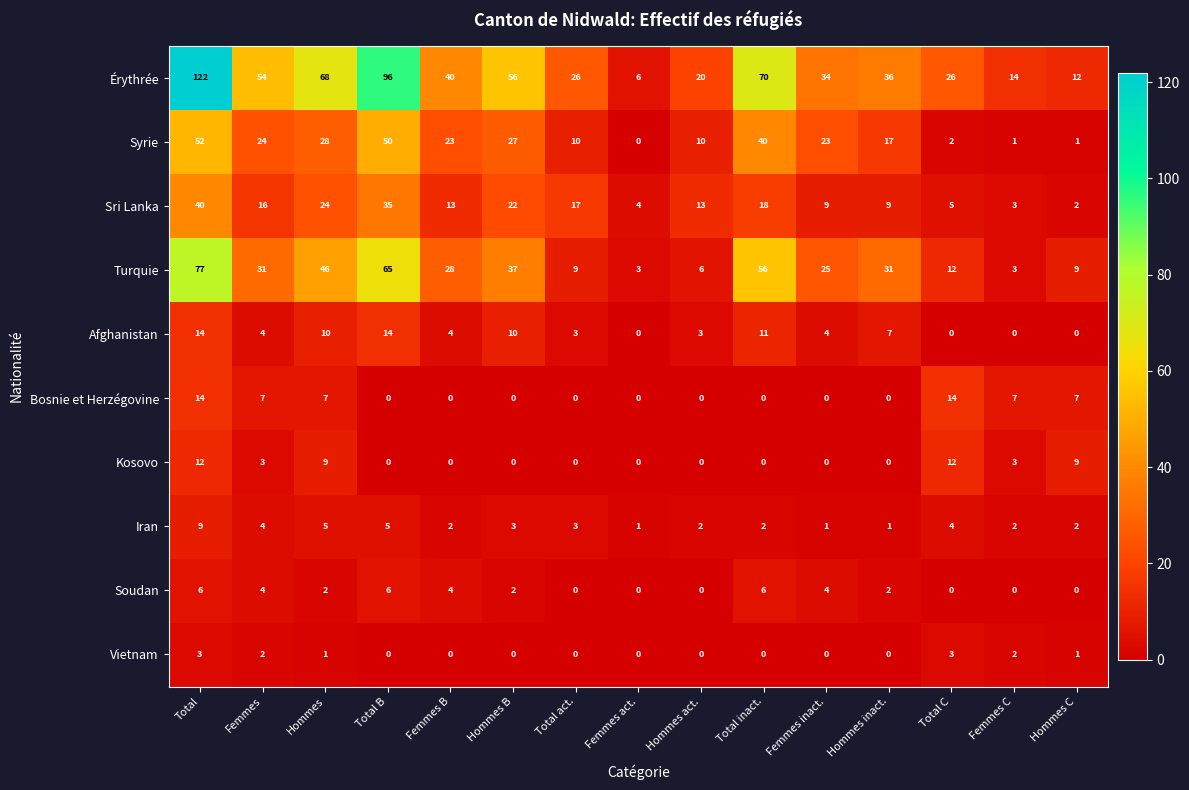

What is the average value of the Sri Lanka series?

15